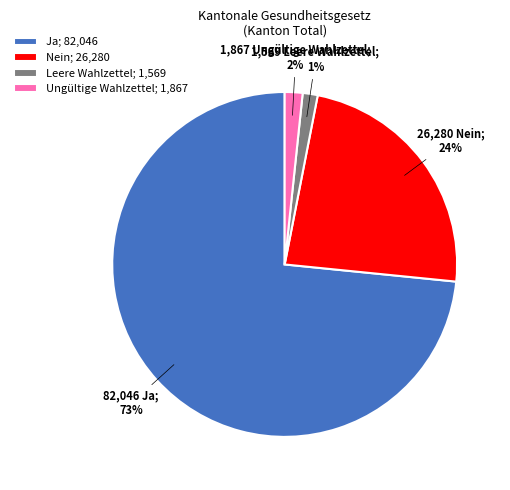

What percentage is the Leere Wahlzettel; 1,569 slice, to the nearest percent?

1%